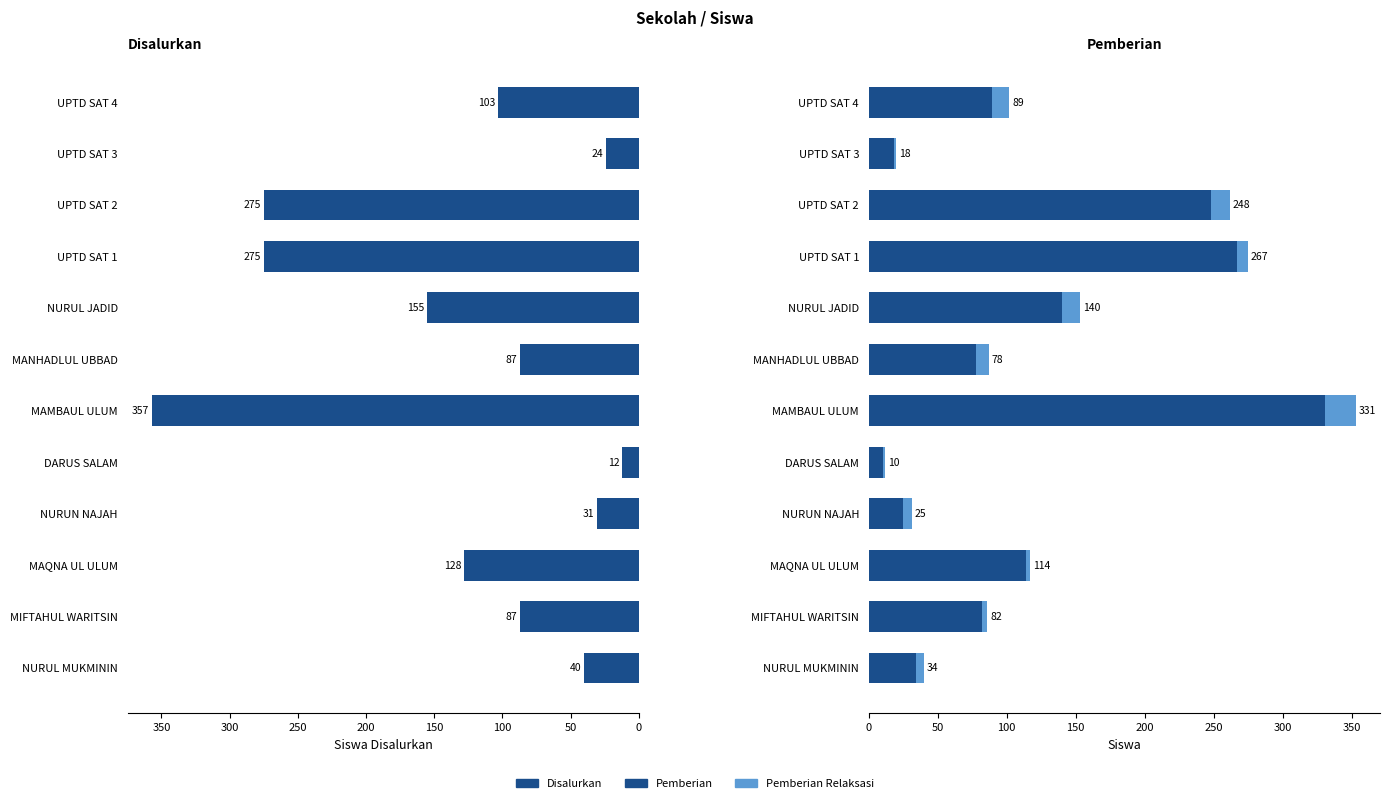

What is the spread (max minus min) of values at NURUL JADID?

142